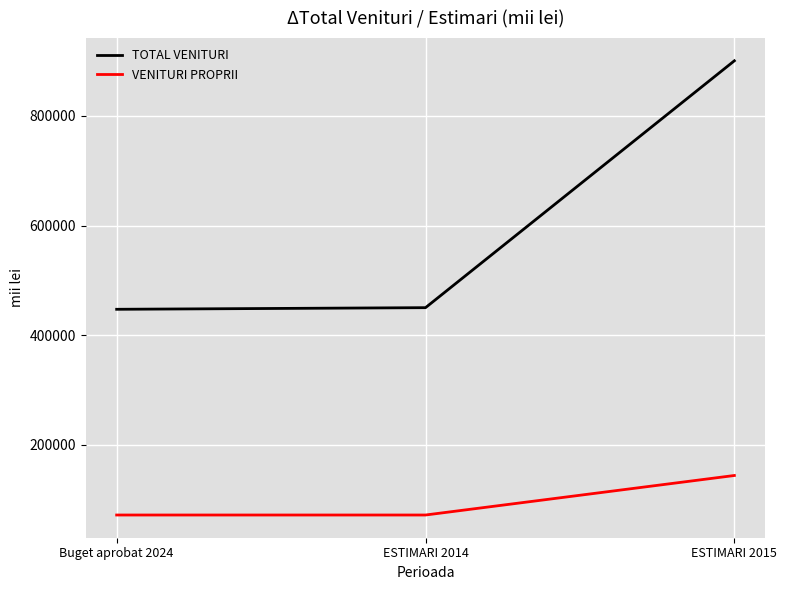

What is the spread (max minus min) of values at Buget aprobat 2024?

375234